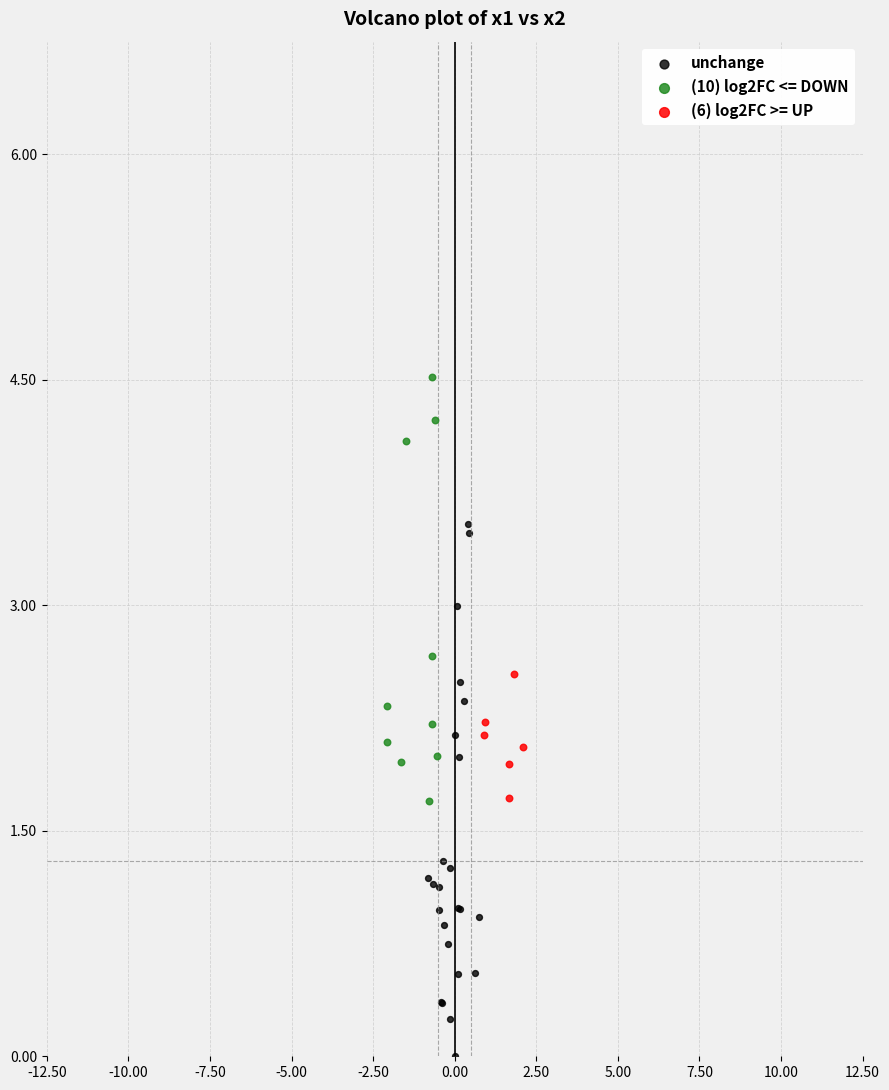

Which series has the largest Y range (max minus min)?

unchange